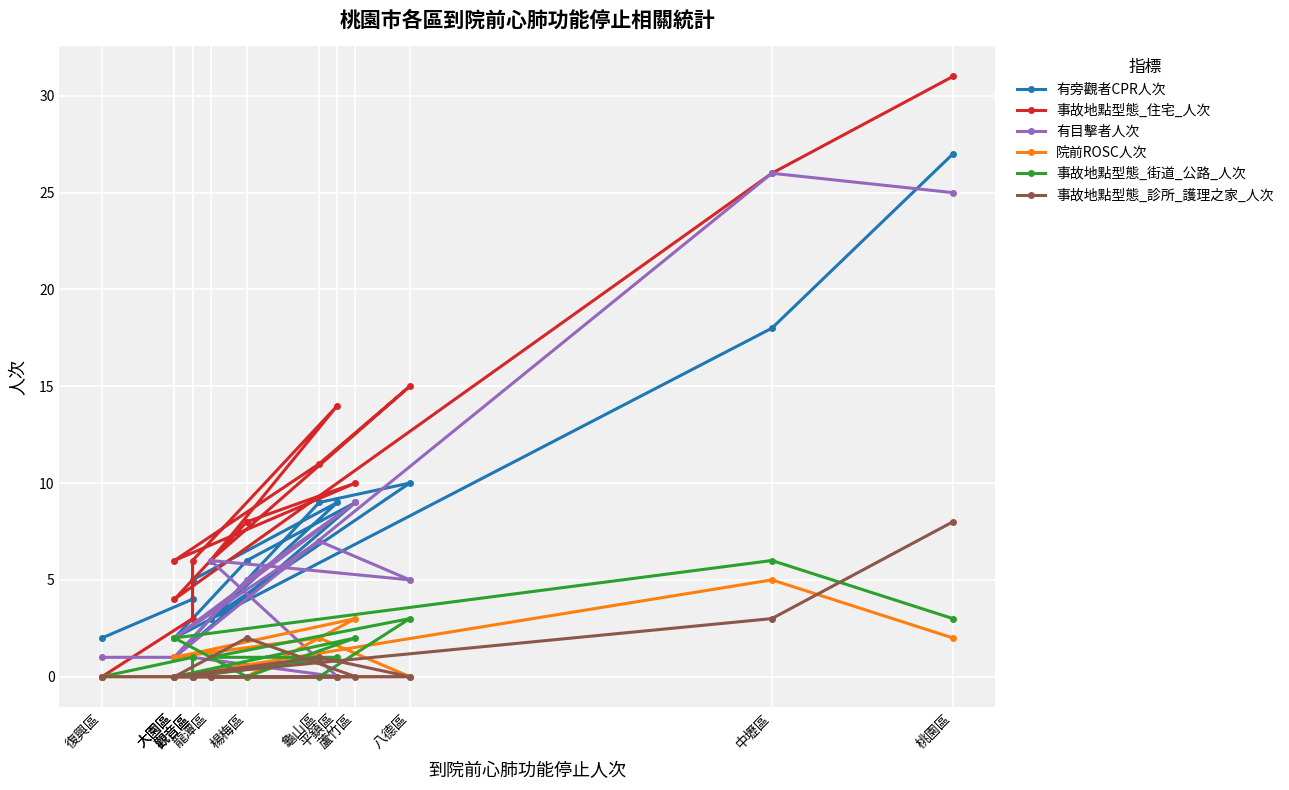

True or false: 事故地點型態_街道_公路_人次 has a value of 1 at 蘆竹區.

False